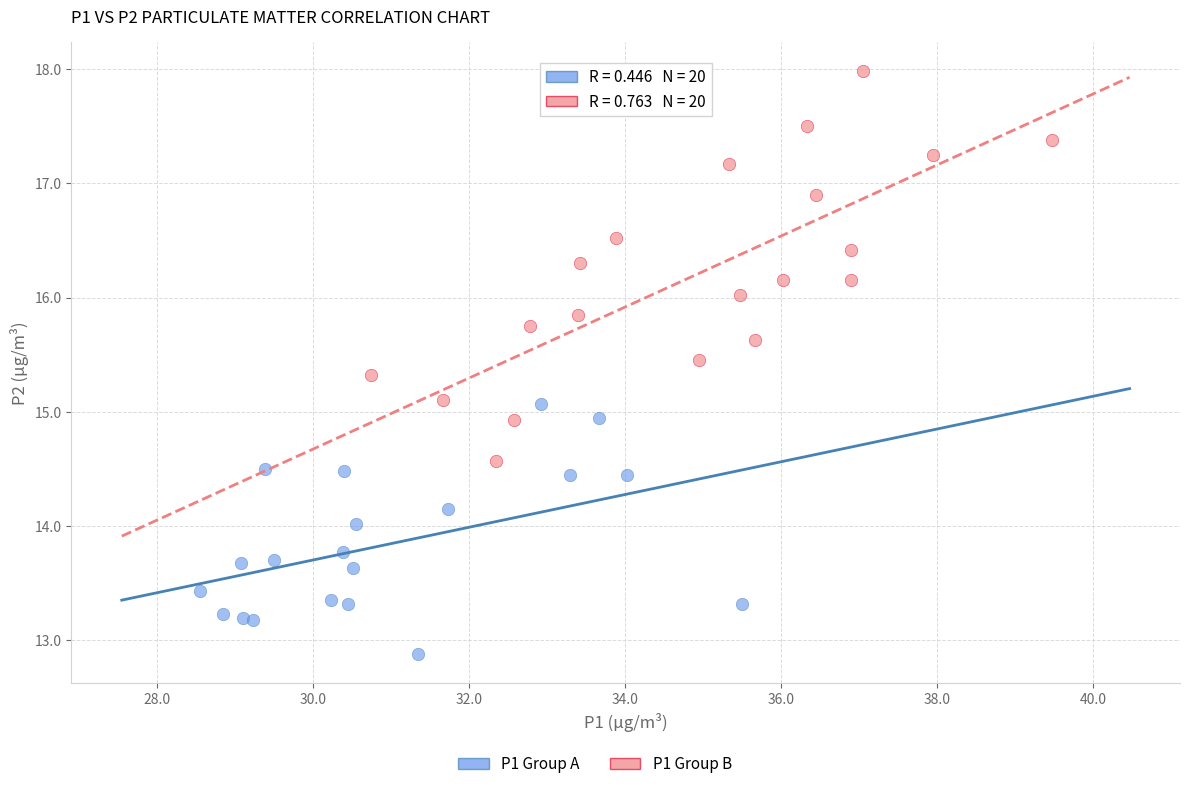

Which series has the widest spread of Y values?

P1 Group B